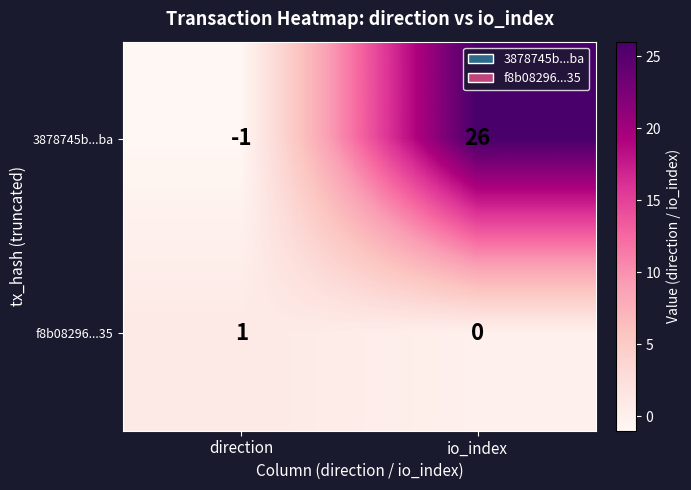

Which series changed the most between direction and io_index?

3878745b...ba